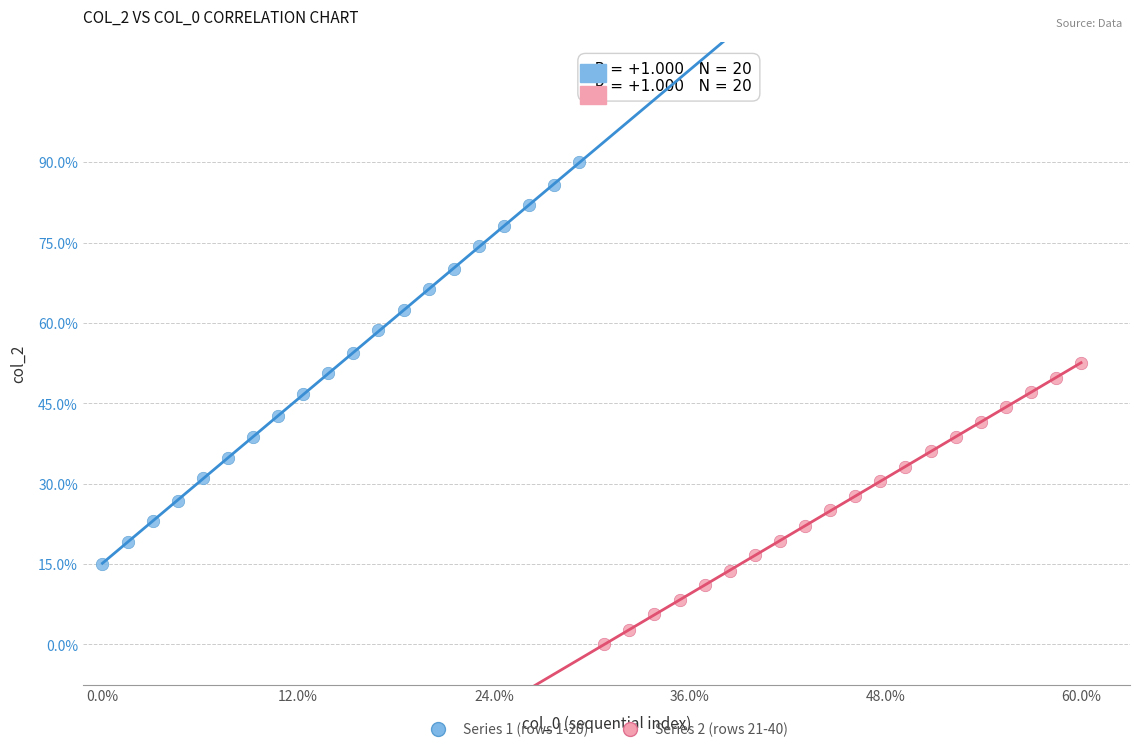

What are all the series names shown in the legend?

Series 1 (rows 1-20), Series 2 (rows 21-40)